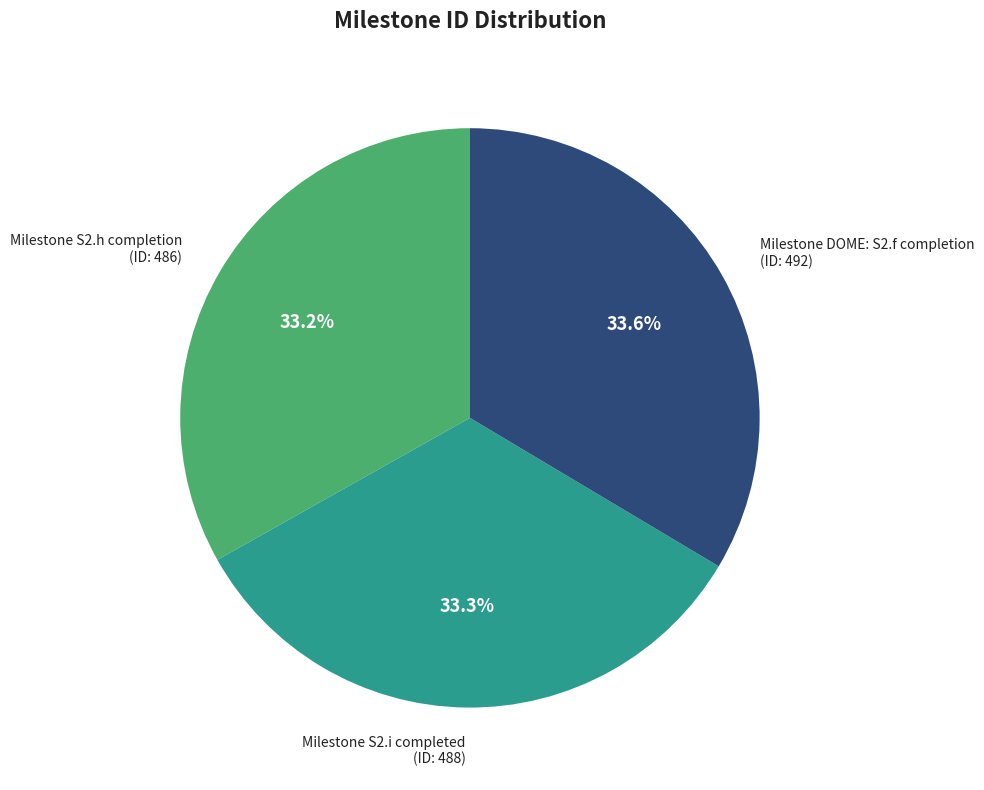

Does any single category account for the majority?

No